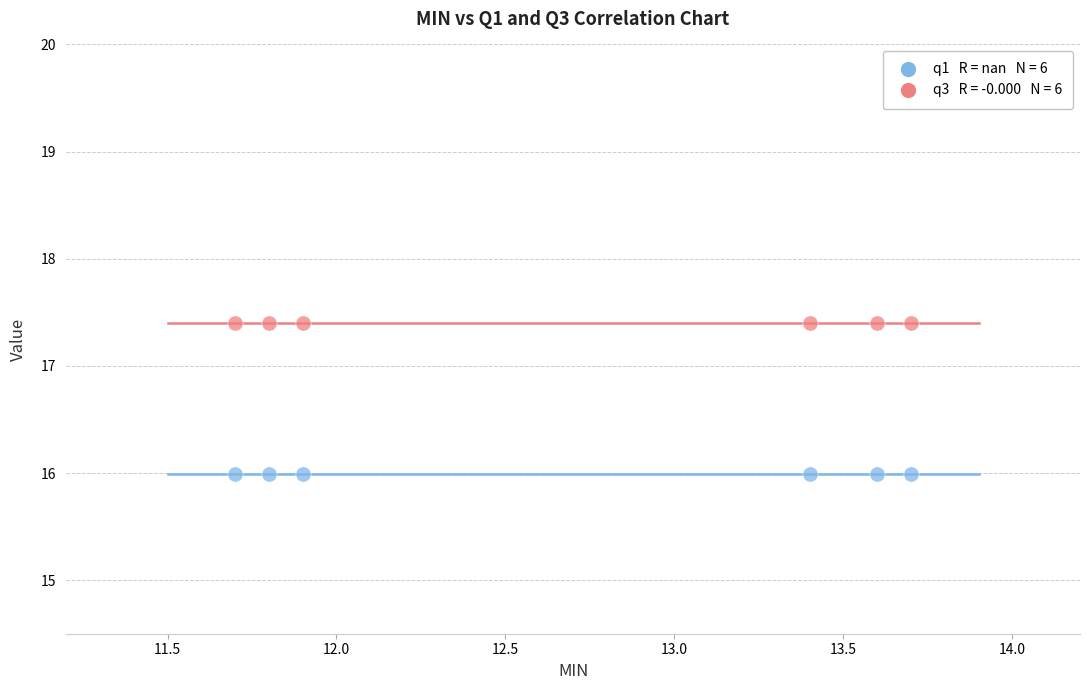

Across all data points, what is the average Y value?

16.7